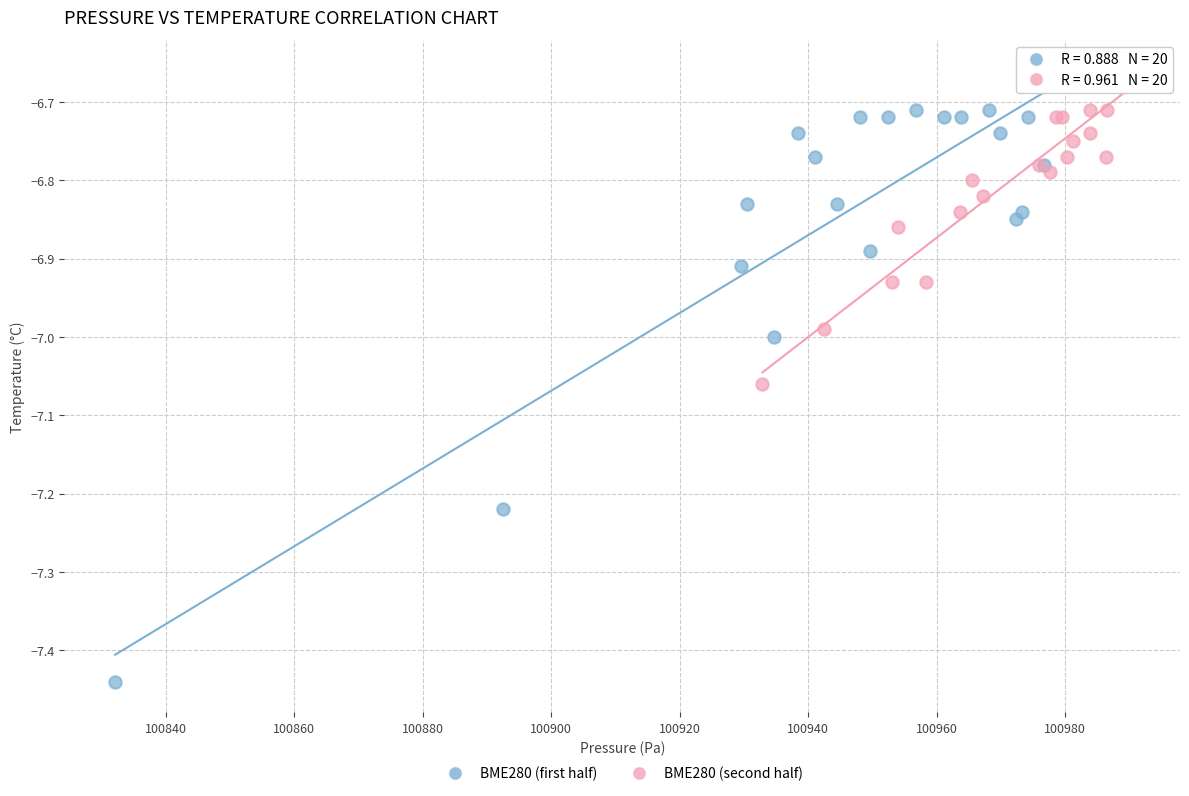

Which series contains the lowest Y value?

BME280 (first half)